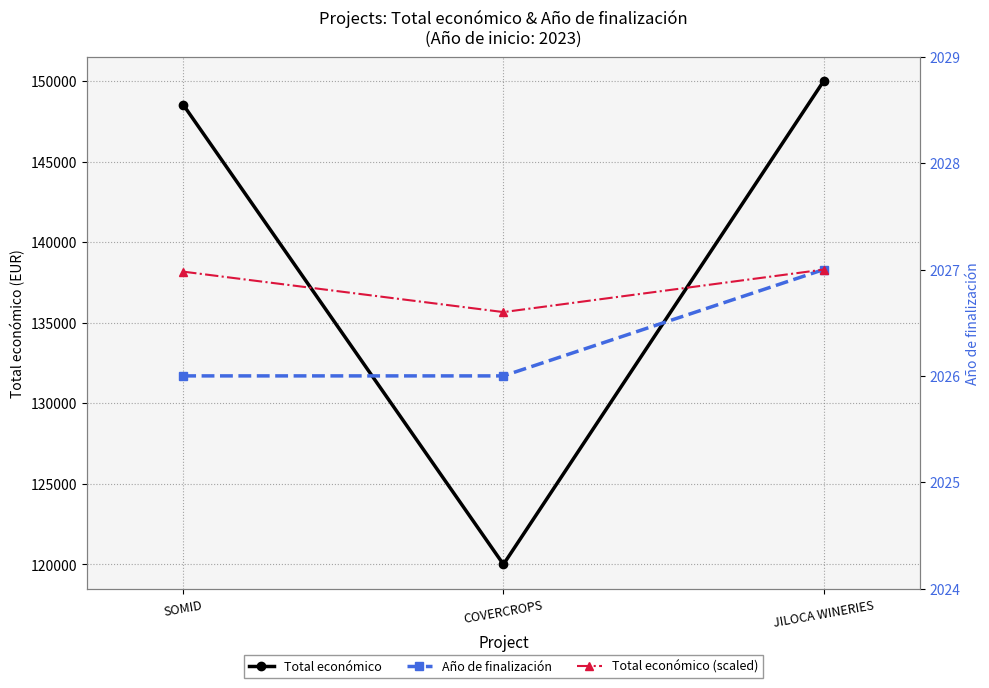

At which label does Total económico reach its minimum?

COVERCROPS